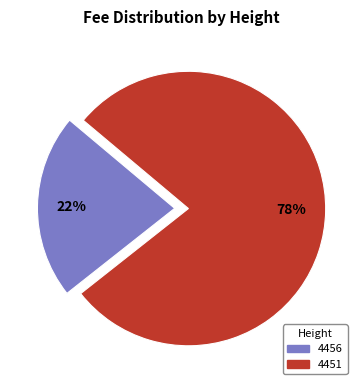

Rank the categories by value from lowest to highest.

4456, 4451